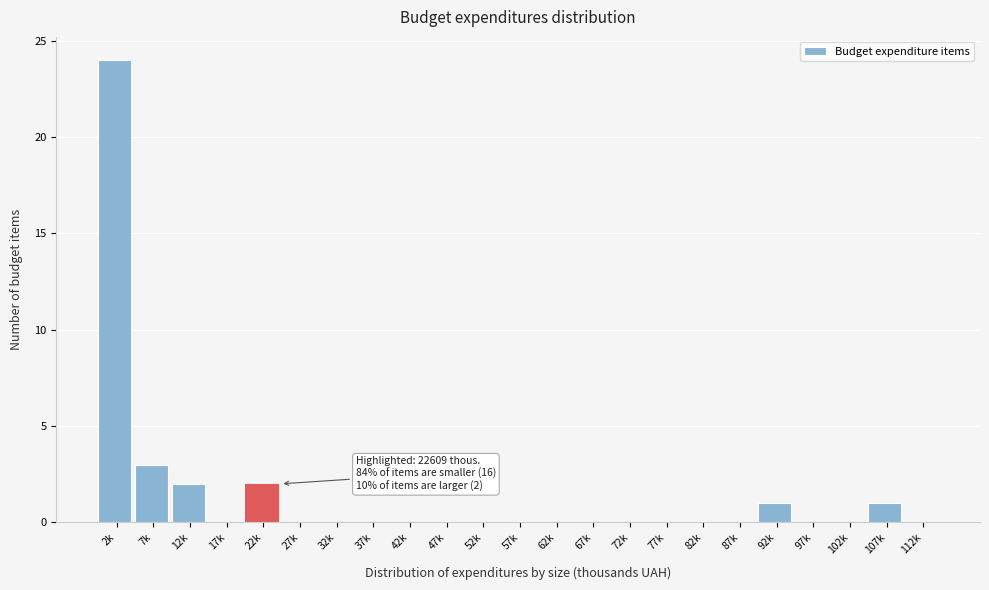

Reading right to left, transcribe all the data shown in this chart.

112k=0	107k=1	102k=0	97k=0	92k=1	87k=0	82k=0	77k=0	72k=0	67k=0	62k=0	57k=0	52k=0	47k=0	42k=0	37k=0	32k=0	27k=0	22k=2	17k=0	12k=2	7k=3	2k=24